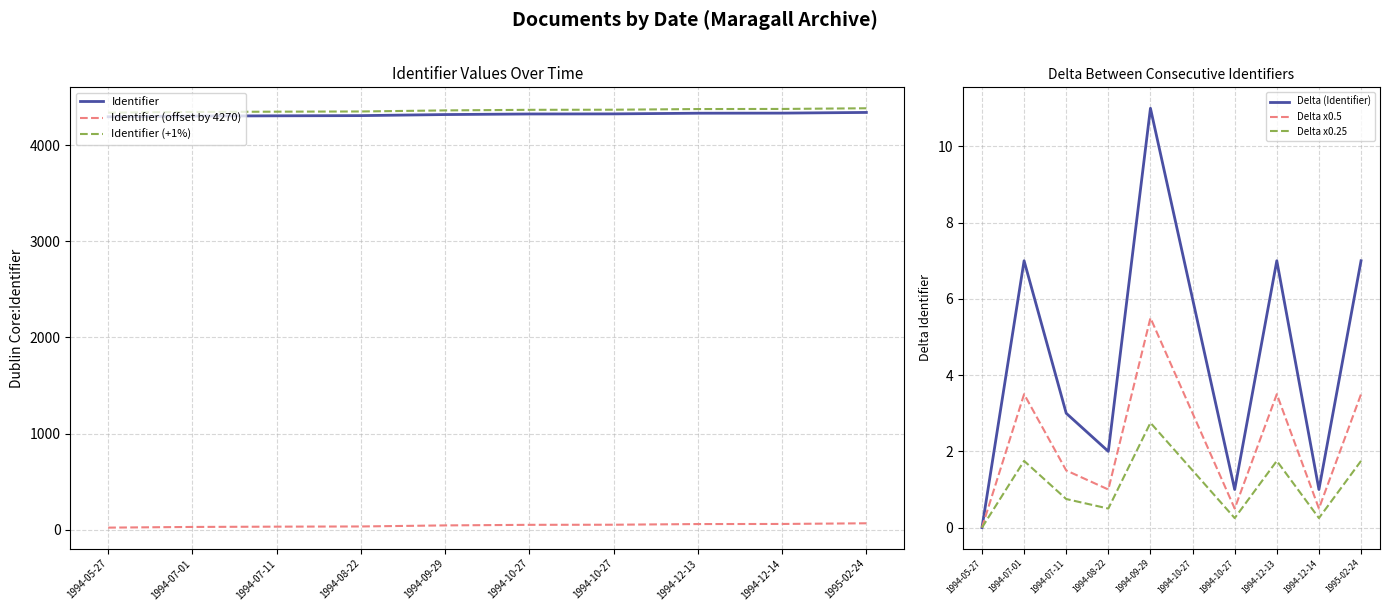

What is the difference between the highest and lowest values at 1994-10-27?

4364.7